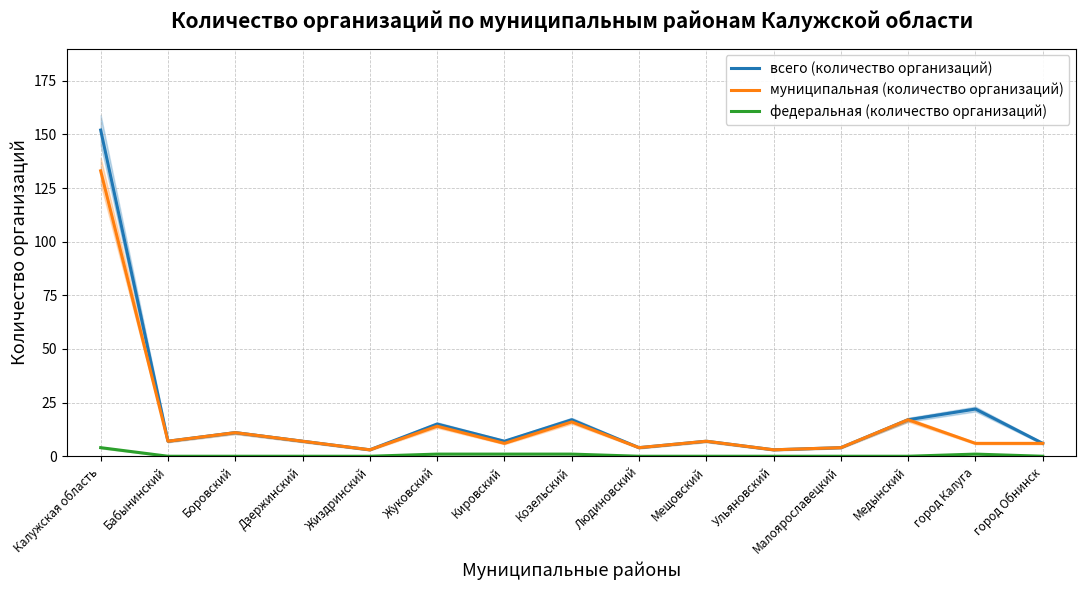

Where is муниципальная (количество организаций) nearest to the value 68?

Медынский